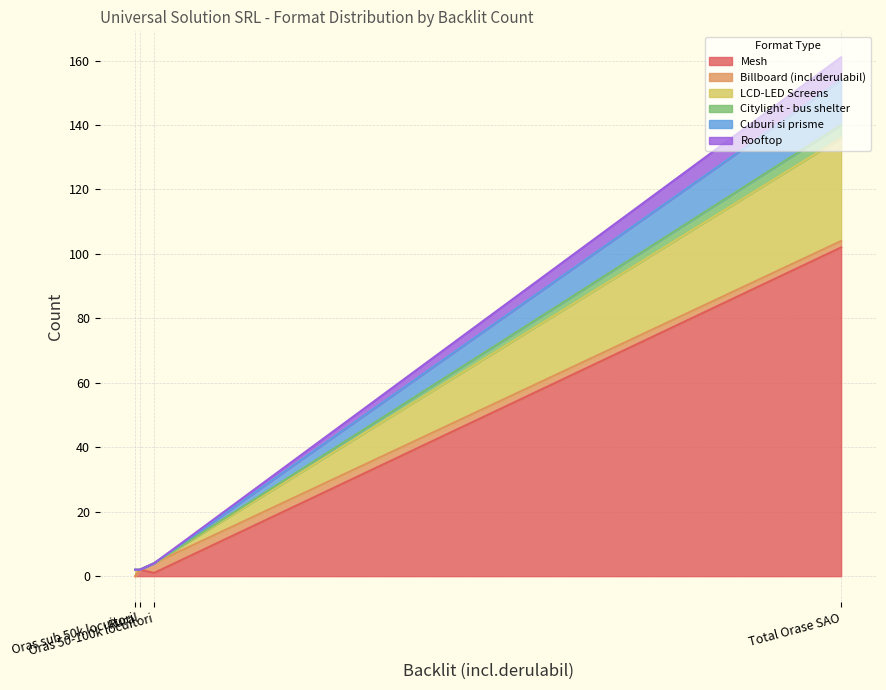

At Oras sub 50k locuitori, list the series in order from smallest to largest.

Mesh, Billboard (incl.derulabil), Citylight - bus shelter, Cuburi si prisme, Rooftop, LCD-LED Screens